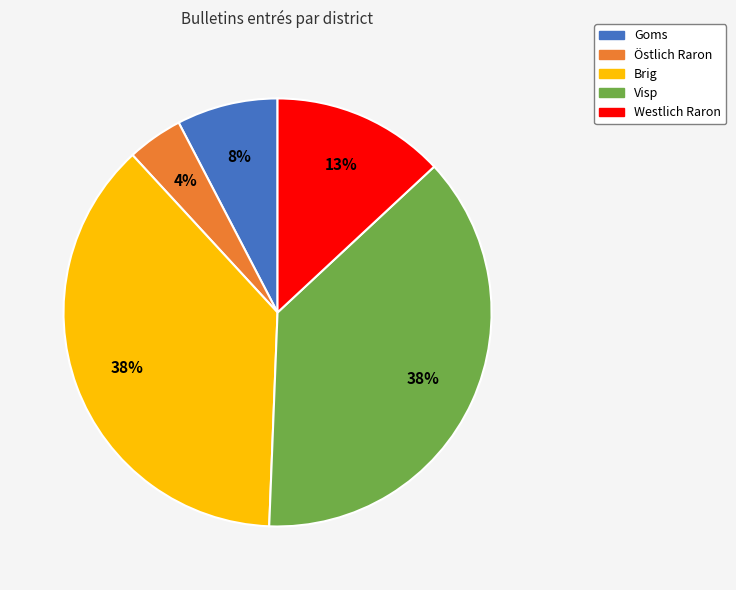

Does Westlich Raron represent more than half of the total?

No